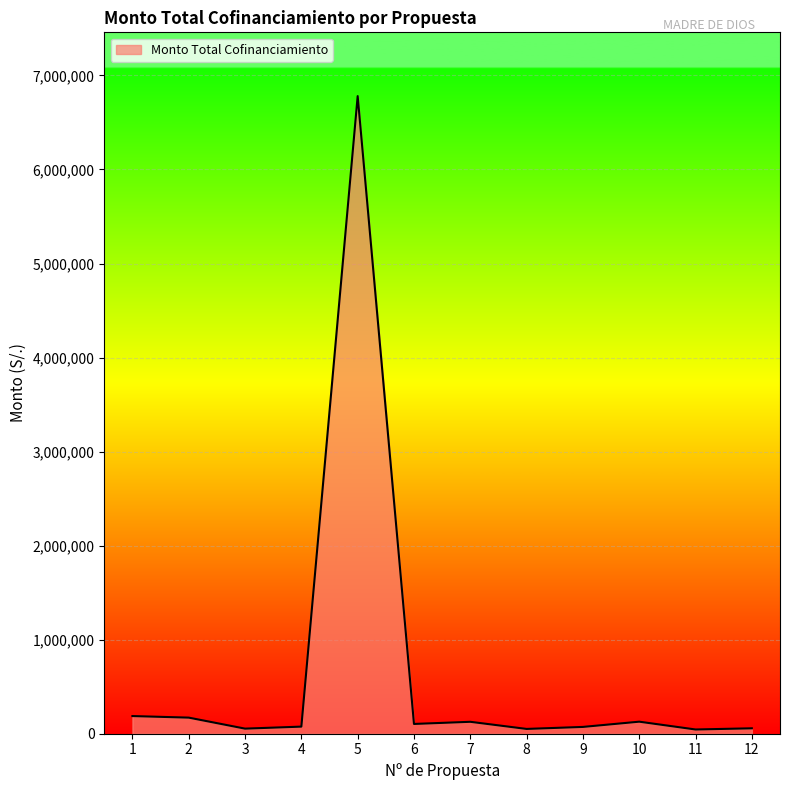

How many categories are shown in the chart?

12